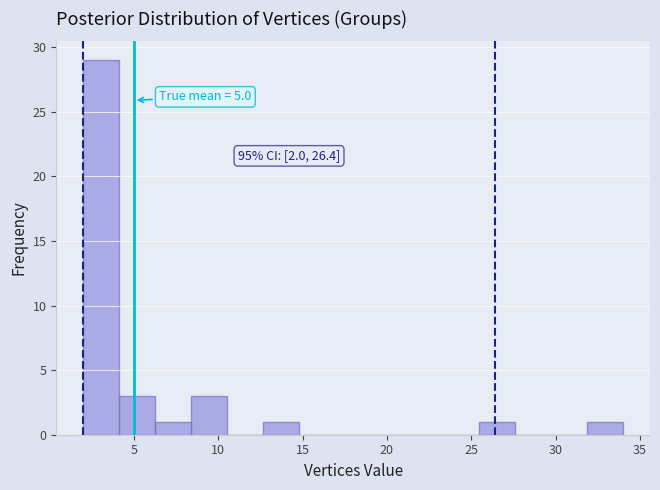

Over which range of the x-axis is the bar tallest?

2.0 to 4.0